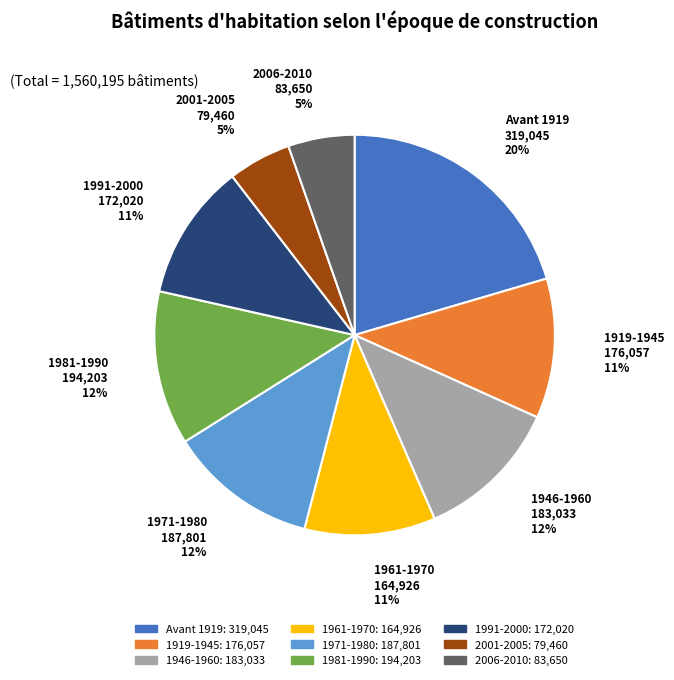

Combined, do 1946-1960 and 1991-2000 account for over 50%?

No